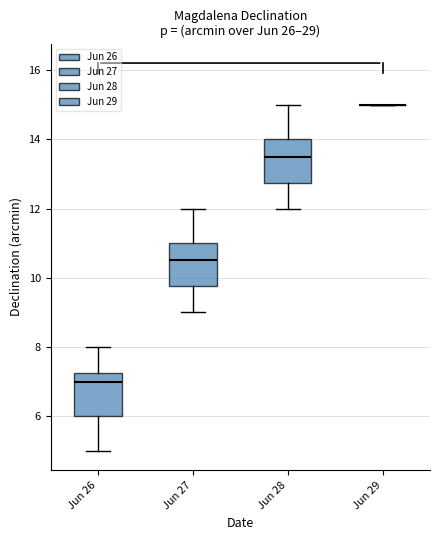

Reading left to right, read every box against the y-axis: the position of its median line, the range the box covers, and the ends of its whiskers. The values are not printed on the chart, so give them approximately, as read against the axis.

Jun 26: median 7.0, box 6.0 to 7.2, whiskers 5.0 to 8.0
Jun 27: median 10.6, box 9.8 to 11.0, whiskers 9.0 to 12.0
Jun 28: median 13.6, box 12.8 to 14.0, whiskers 12.0 to 15.0
Jun 29: box collapsed to a line at 15.0, whiskers 15.0 to 15.0